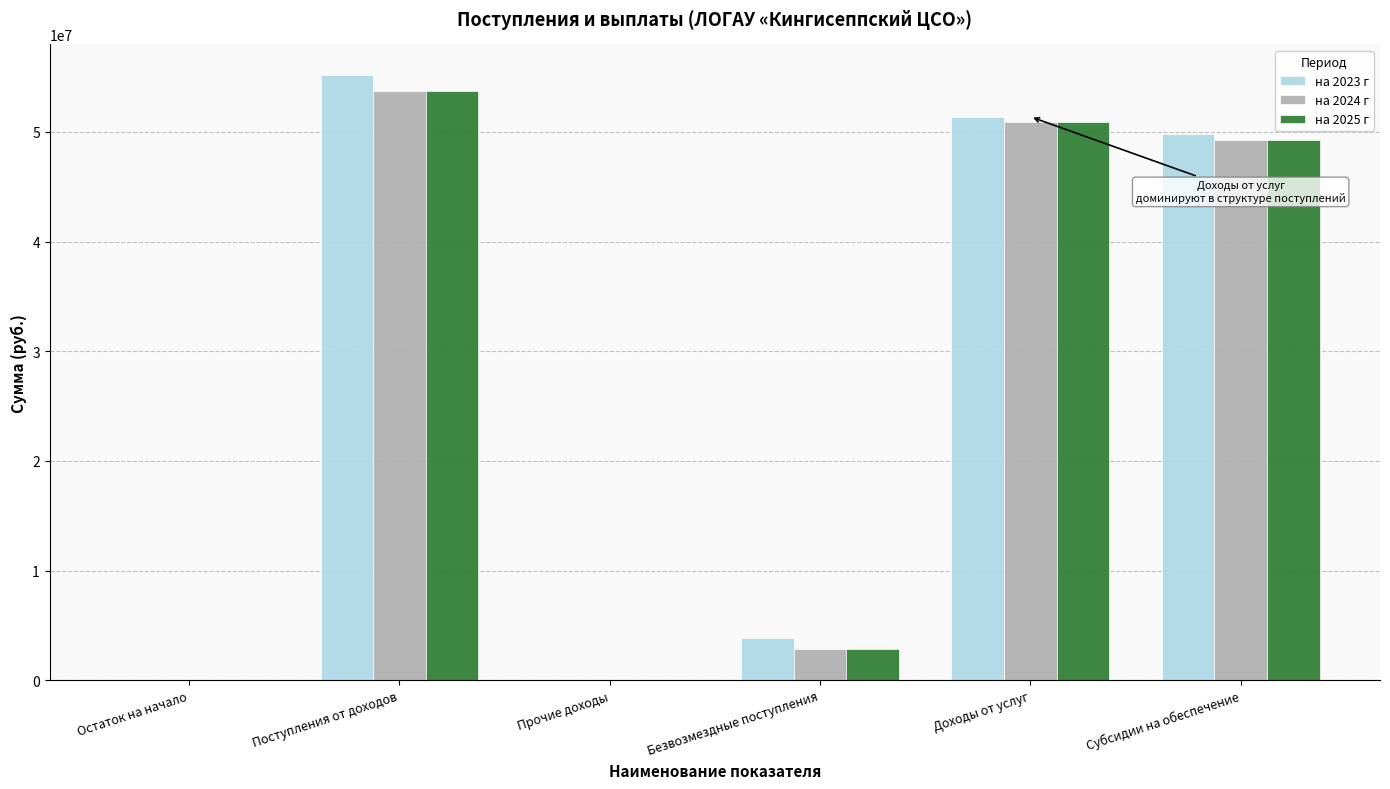

What is the sum of the на 2024 г values at Доходы от услуг and Субсидии на обеспечение?

100183040.0